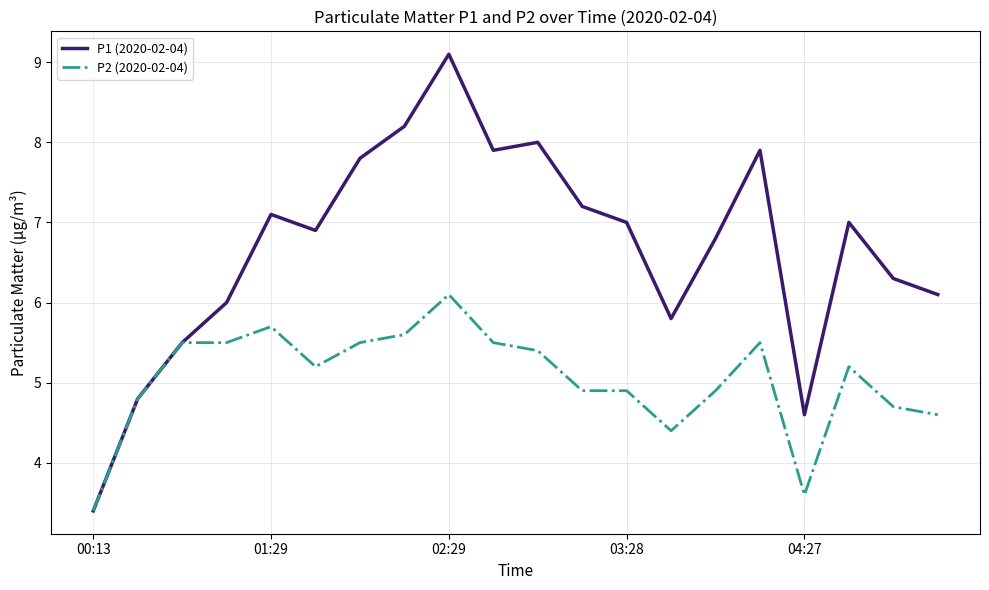

Which series has the widest spread of values?

P1 (2020-02-04)